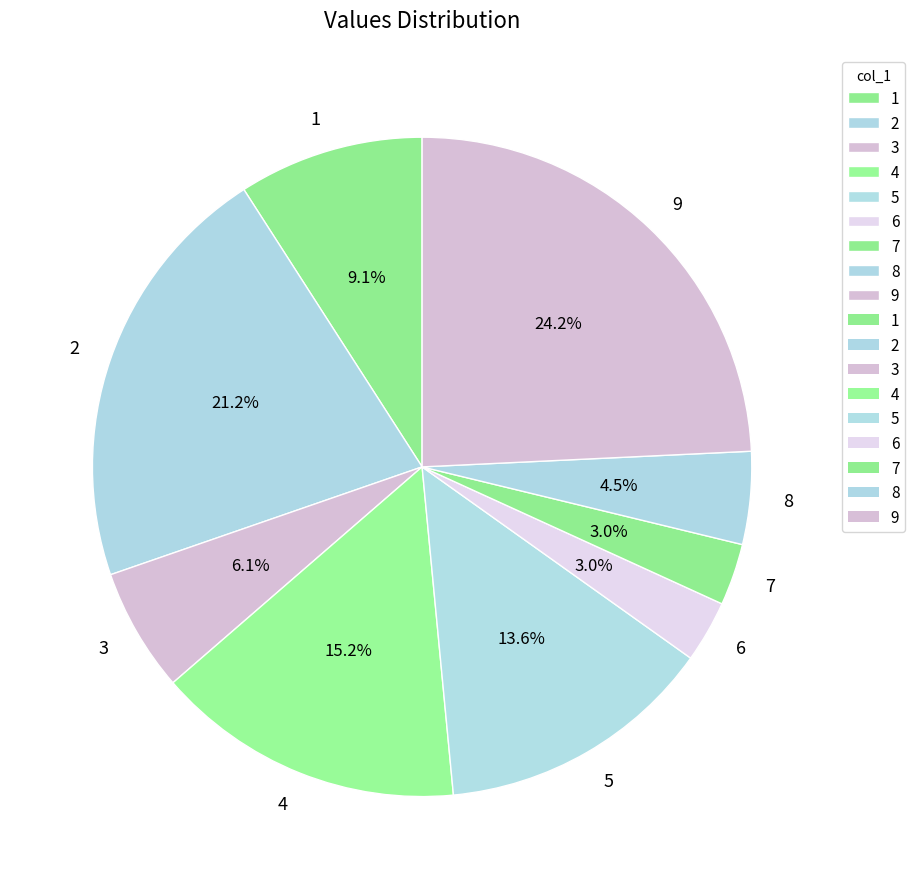

What percentage is the 6 slice, to the nearest percent?

3%